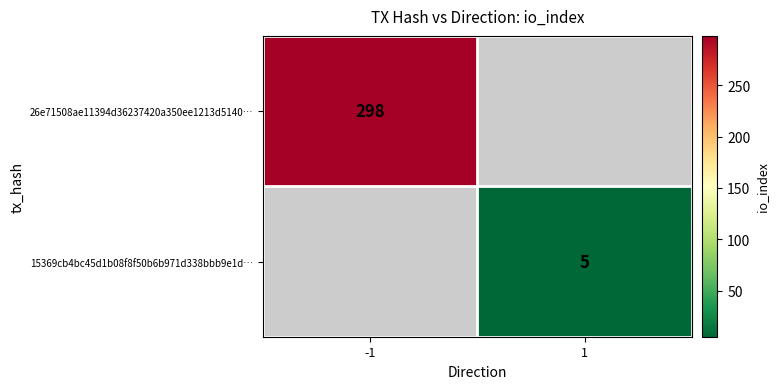

The value of 15369cb4bc45d1b08f8f50b6b971d338bbb9e1d… at 1 is 5. True or false?

True